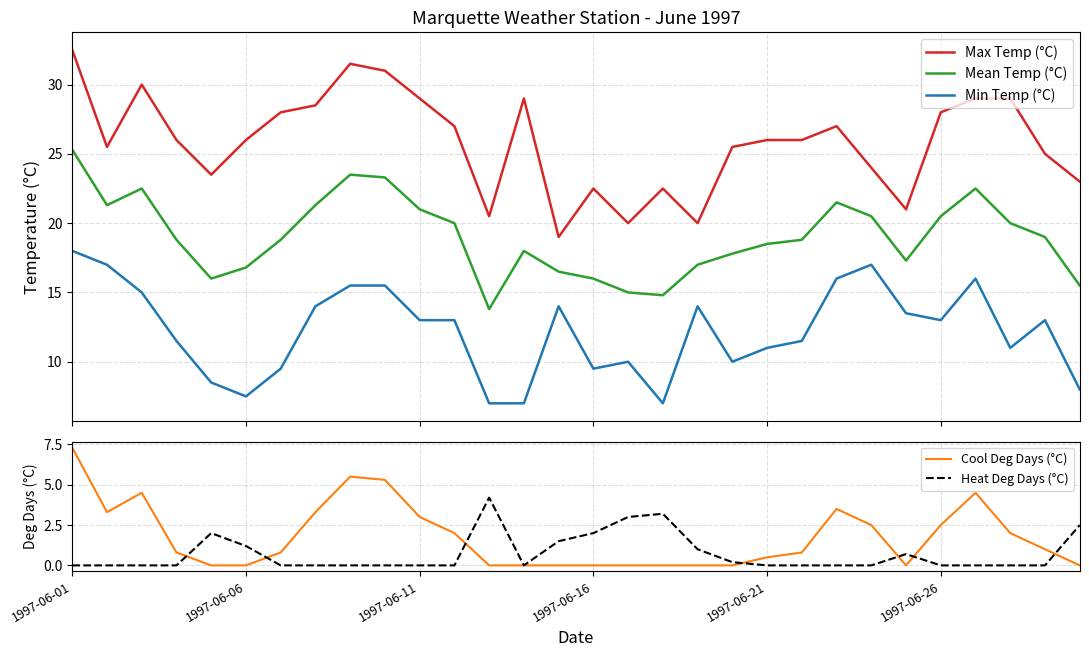

What position from the right is 9?

21